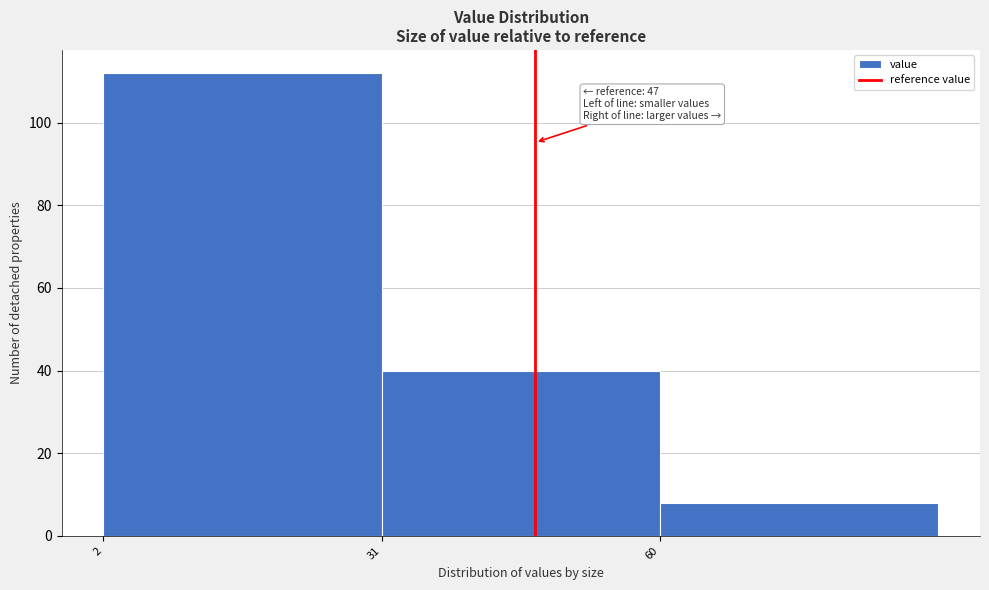

Which range on the x-axis has the tallest bar?

2 to 31